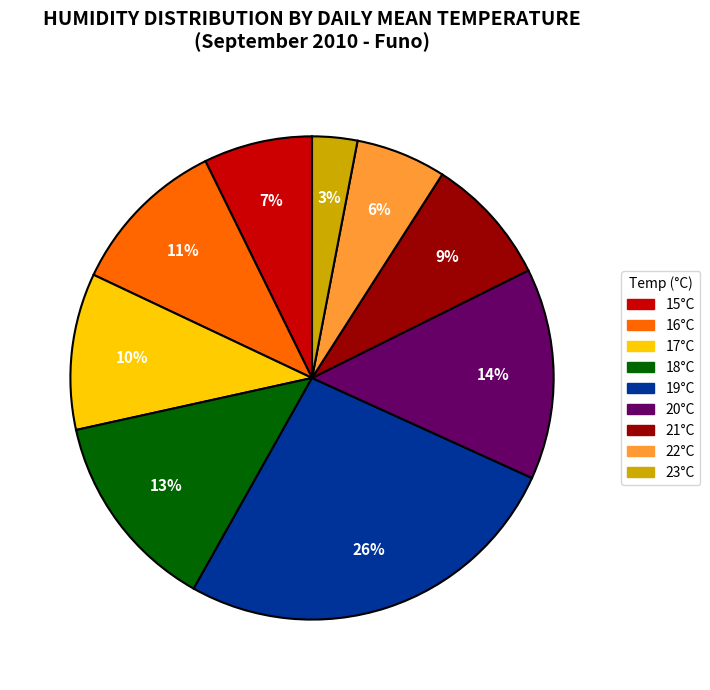

Which slice is the largest?

19°C